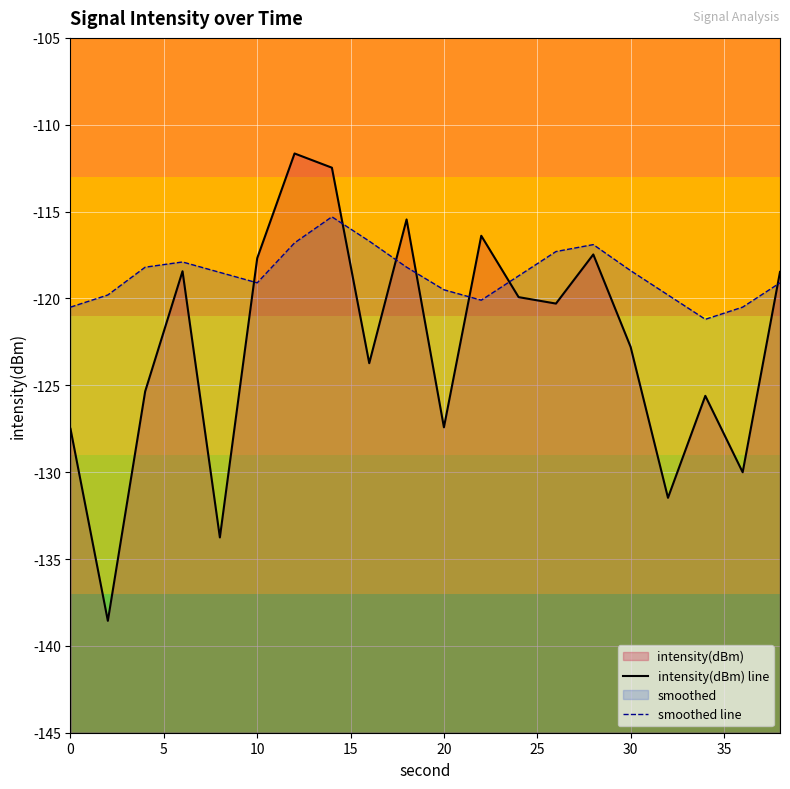

What is the greatest value displayed?

-111.7